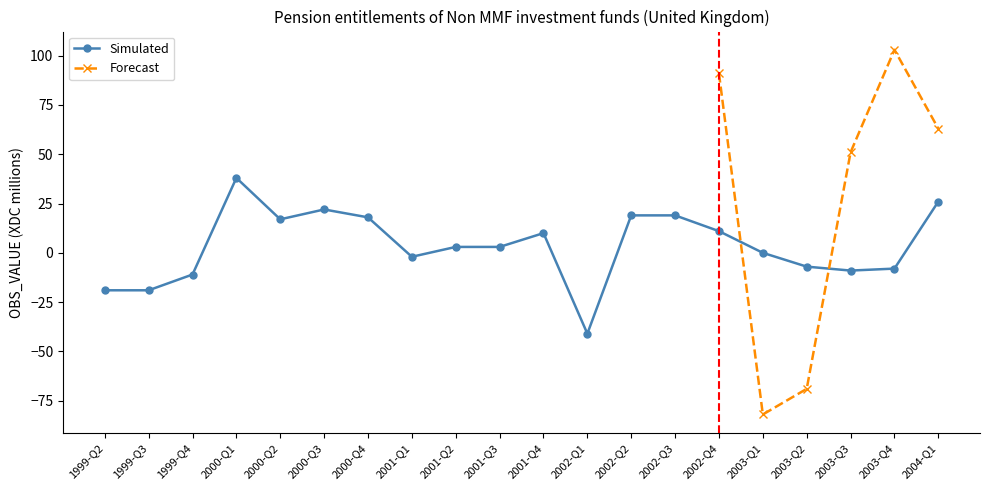

What is the maximum value shown in the chart?

38